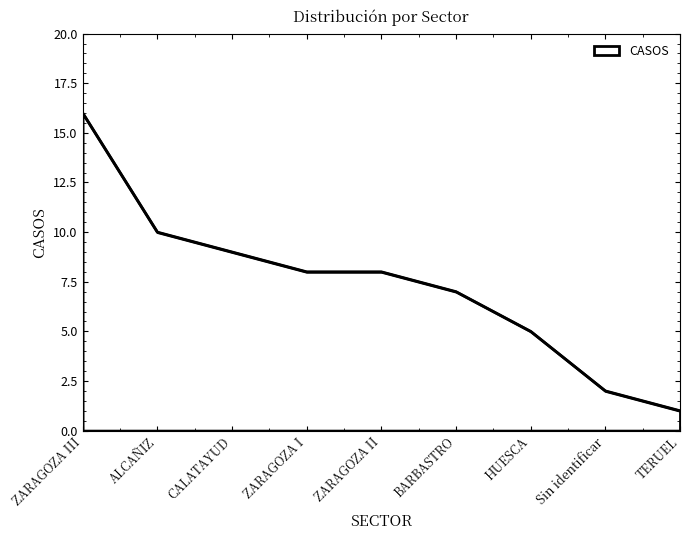

What is the greatest value displayed?

16